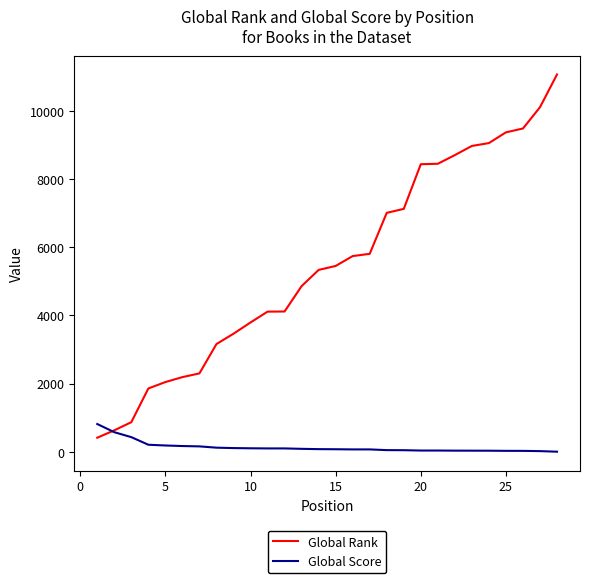

Which series has the largest range (max minus min)?

Global Rank